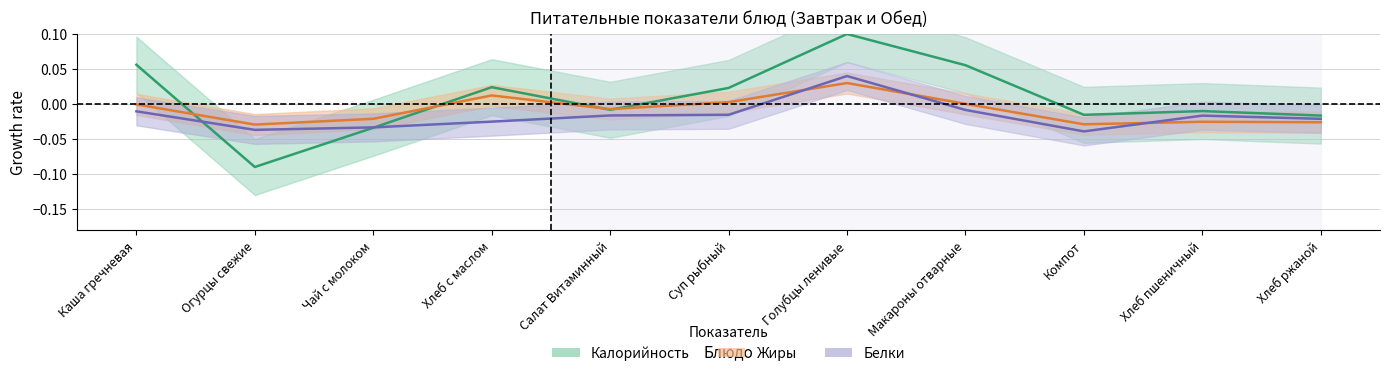

In Белки, how many points are higher than both neighbors (excluding endpoints)?

2